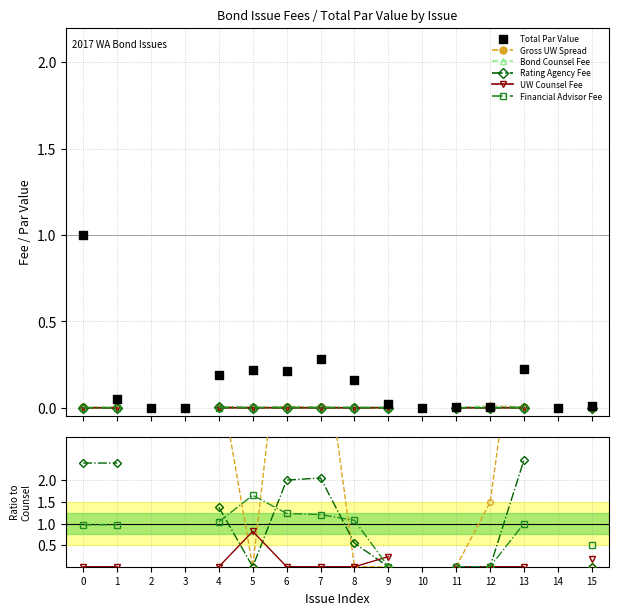

Which series reaches the minimum Y coordinate?

Gross UW Spread